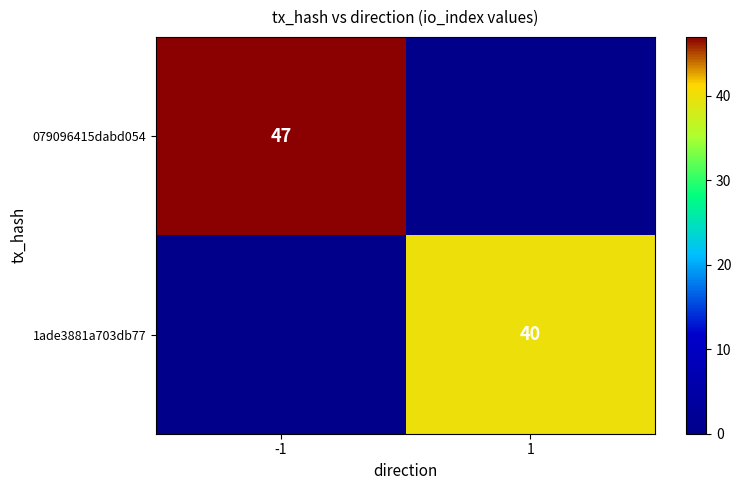

True or false: 1ade3881a703db77 has a value of 40 at 1.

True